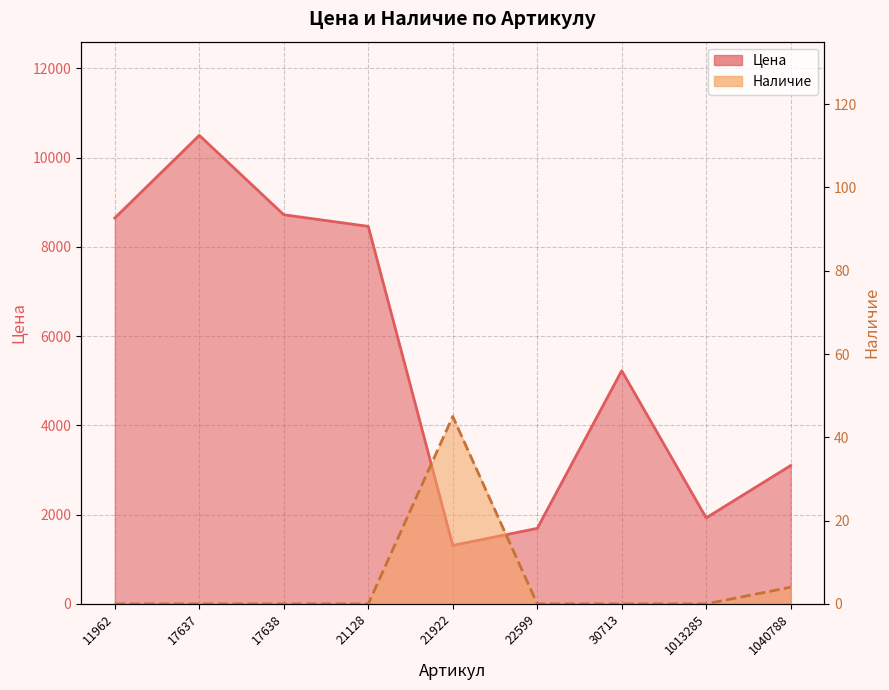

Is it true that Наличие equals 14 at 21922?

False